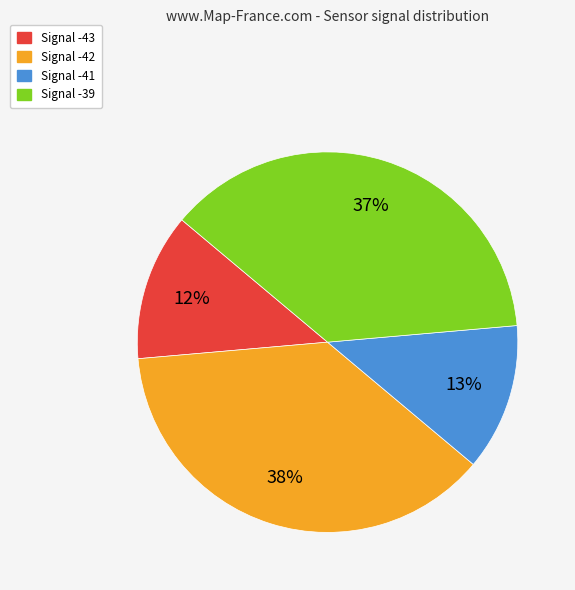

Is there any slice that represents more than half of the pie?

No